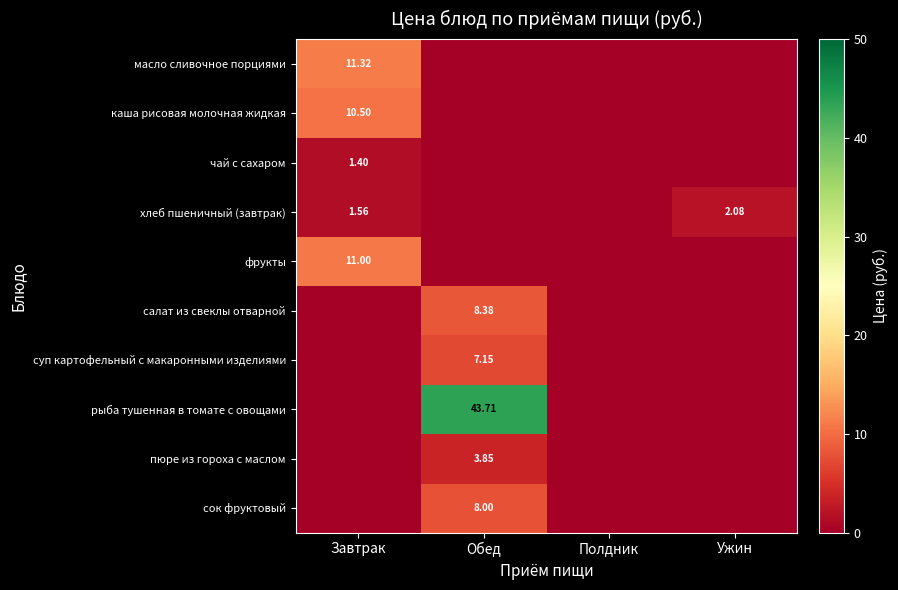

Is the value of пюре из гороха с маслом at Обед greater than the value of рыба тушенная в томате с овощами at Обед?

No